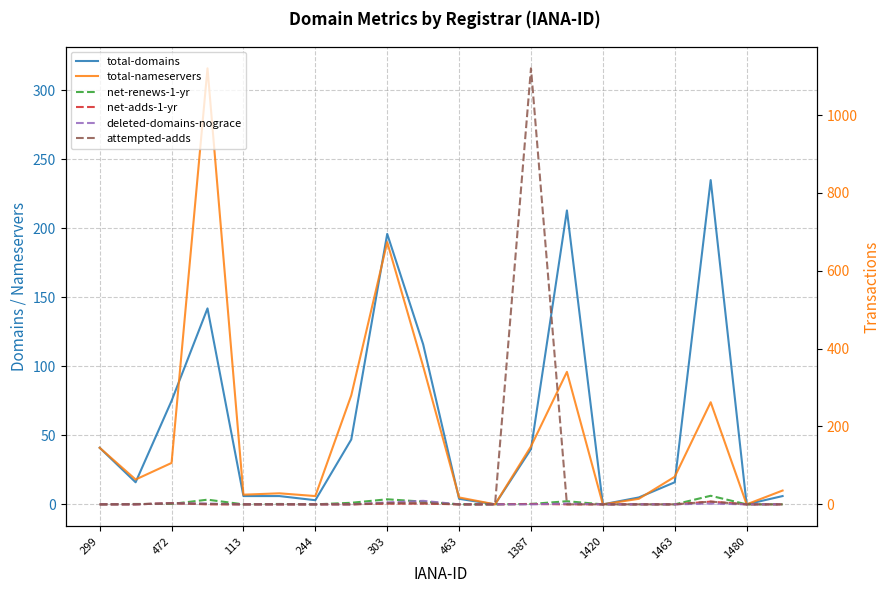

Is it true that attempted-adds equals 362 at 13?

False